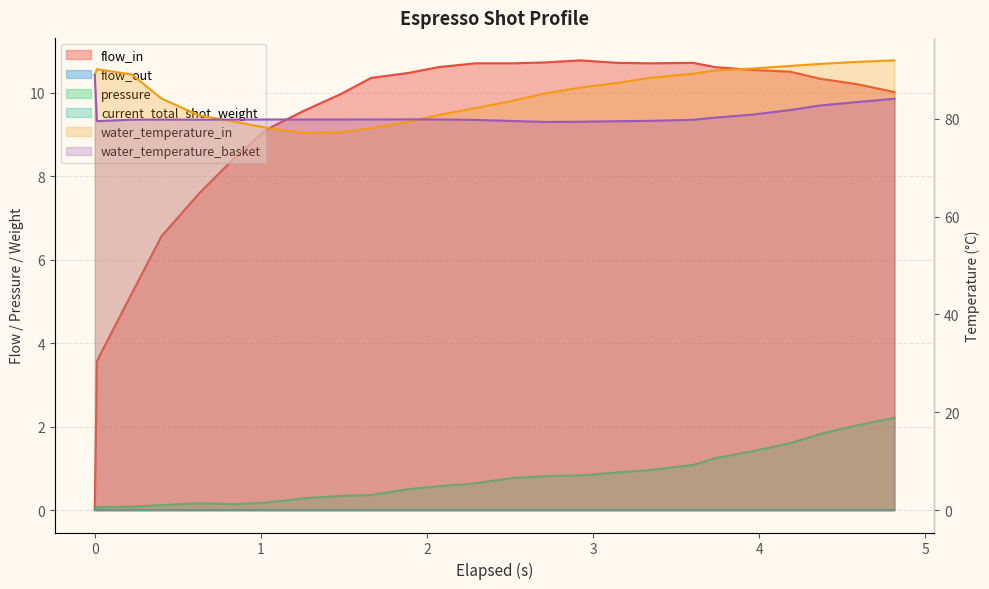

How many data points in flow_in are above 10?

16